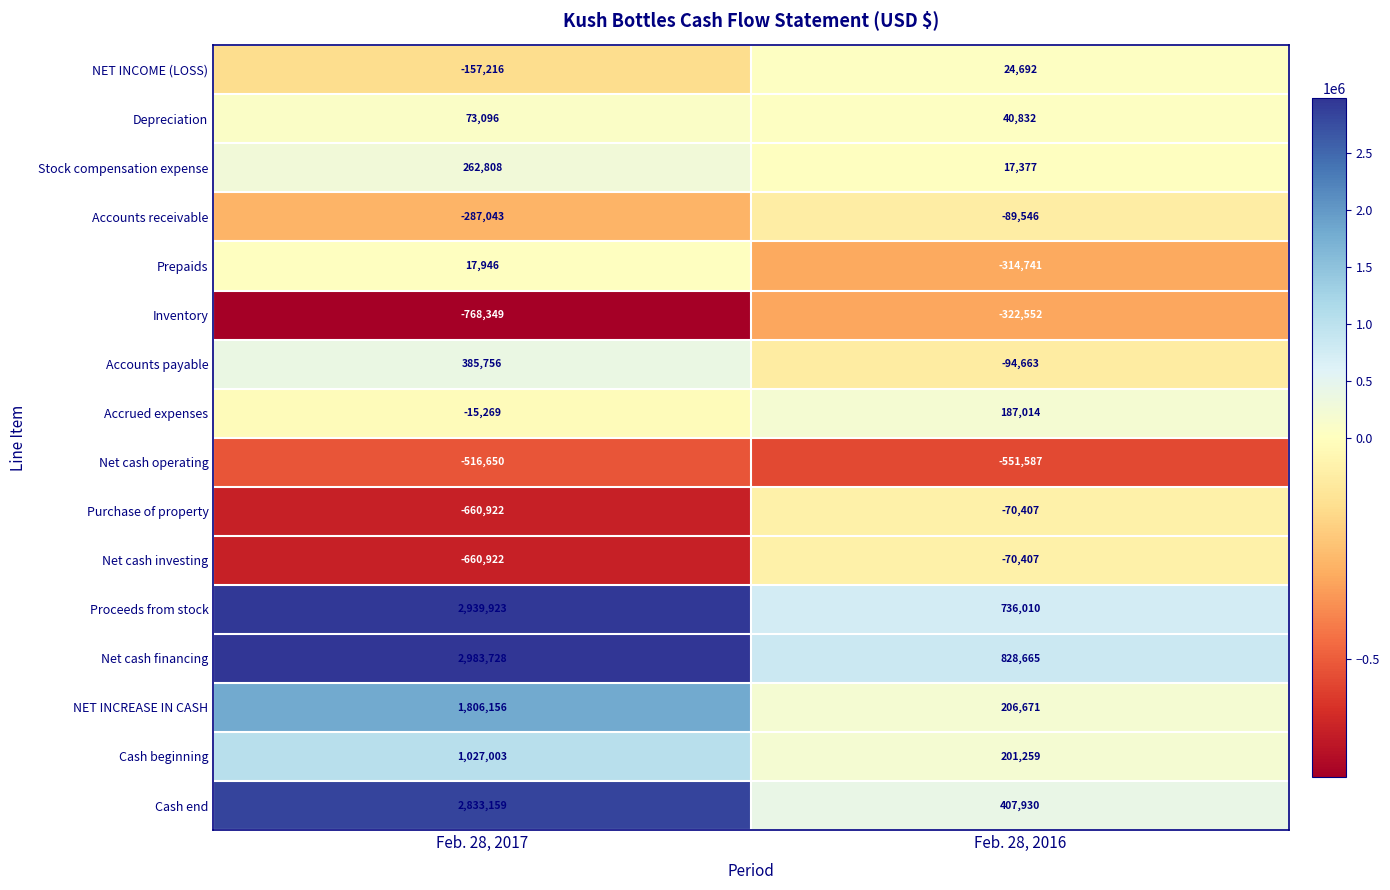

What is the sum of the Prepaids values at Feb. 28, 2017 and Feb. 28, 2016?

-296795